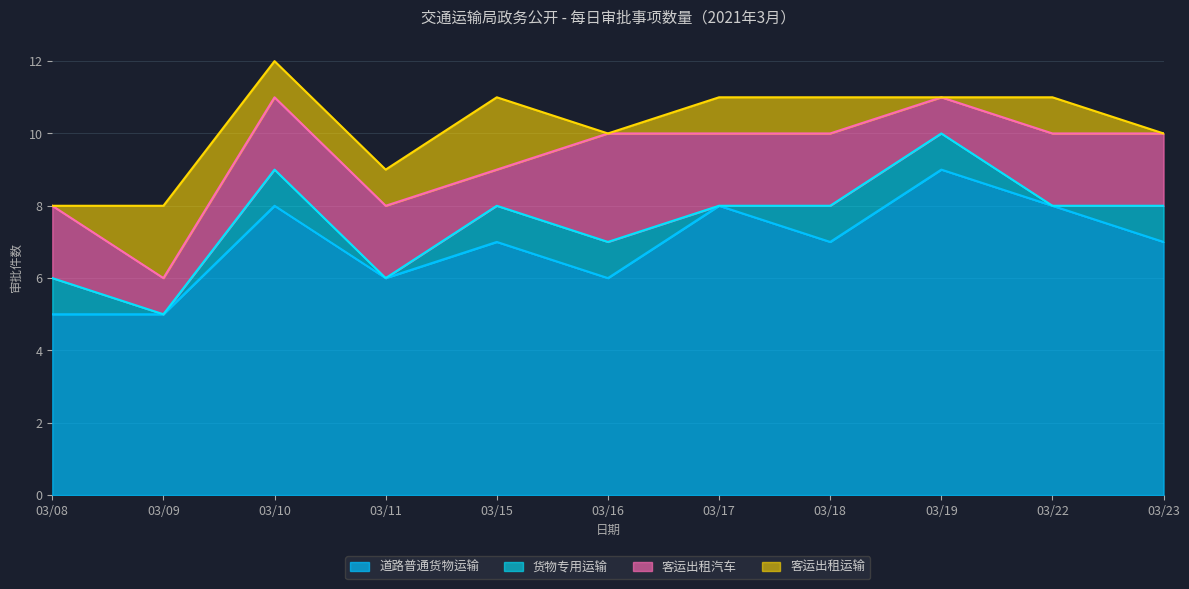

At which category is the sum across all series the highest?

03/10